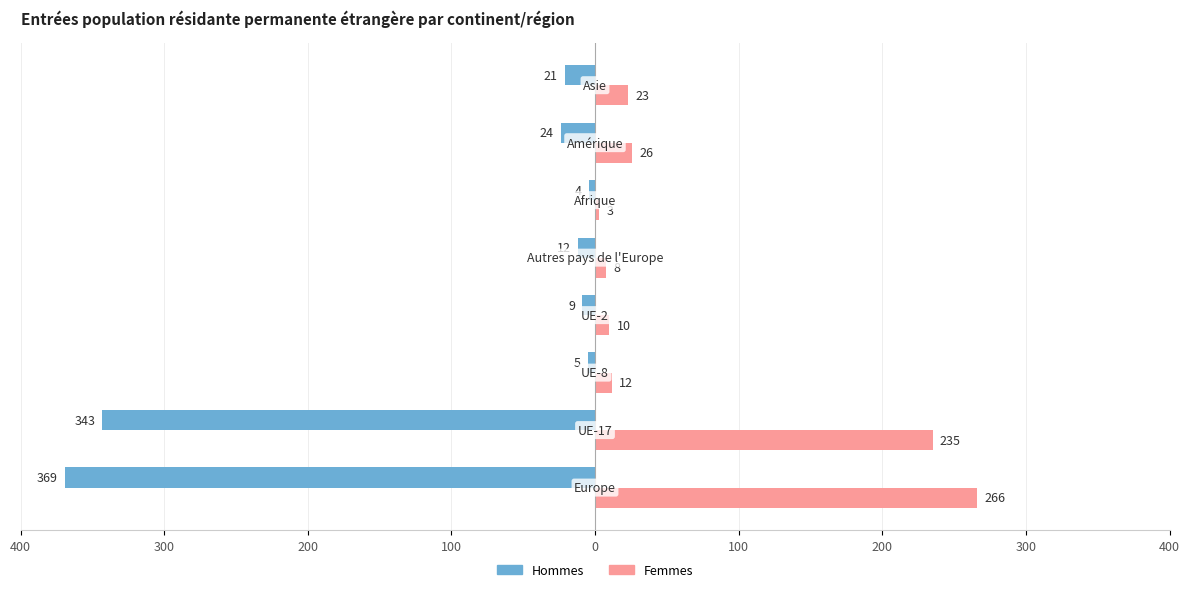

At how many categories does at least one series exceed 200?

2